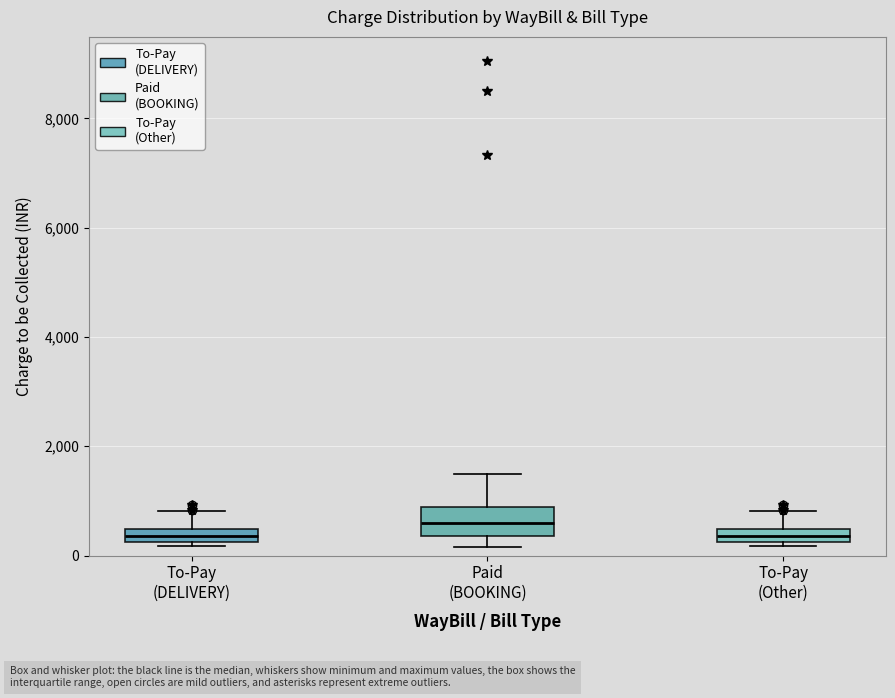

Where is the lower edge of the box for To-Pay (Other) on the y-axis? The values are not printed on the chart, so give them approximately, as read against the axis.

200